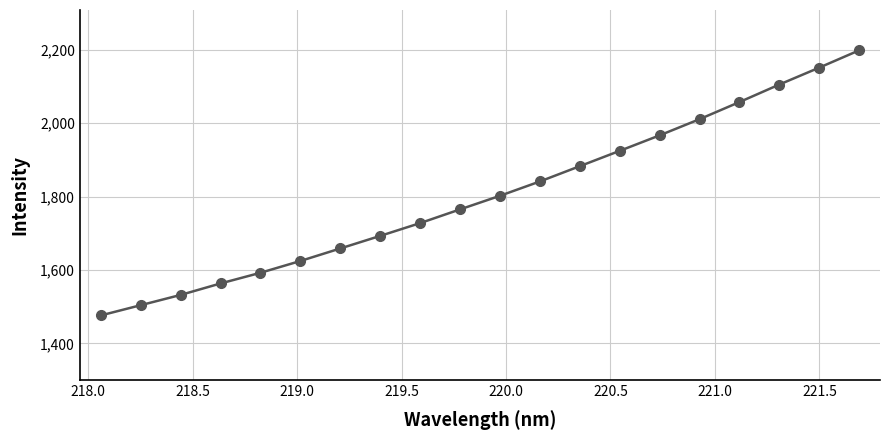

How many values are below 1802?

10